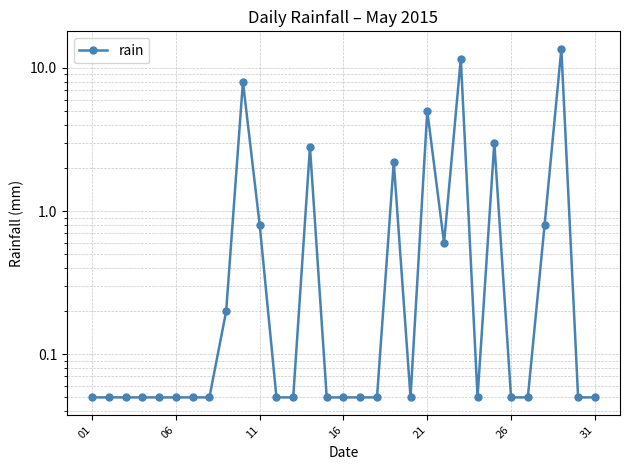

True or false: the data has more than 0 interior local peaks.

True